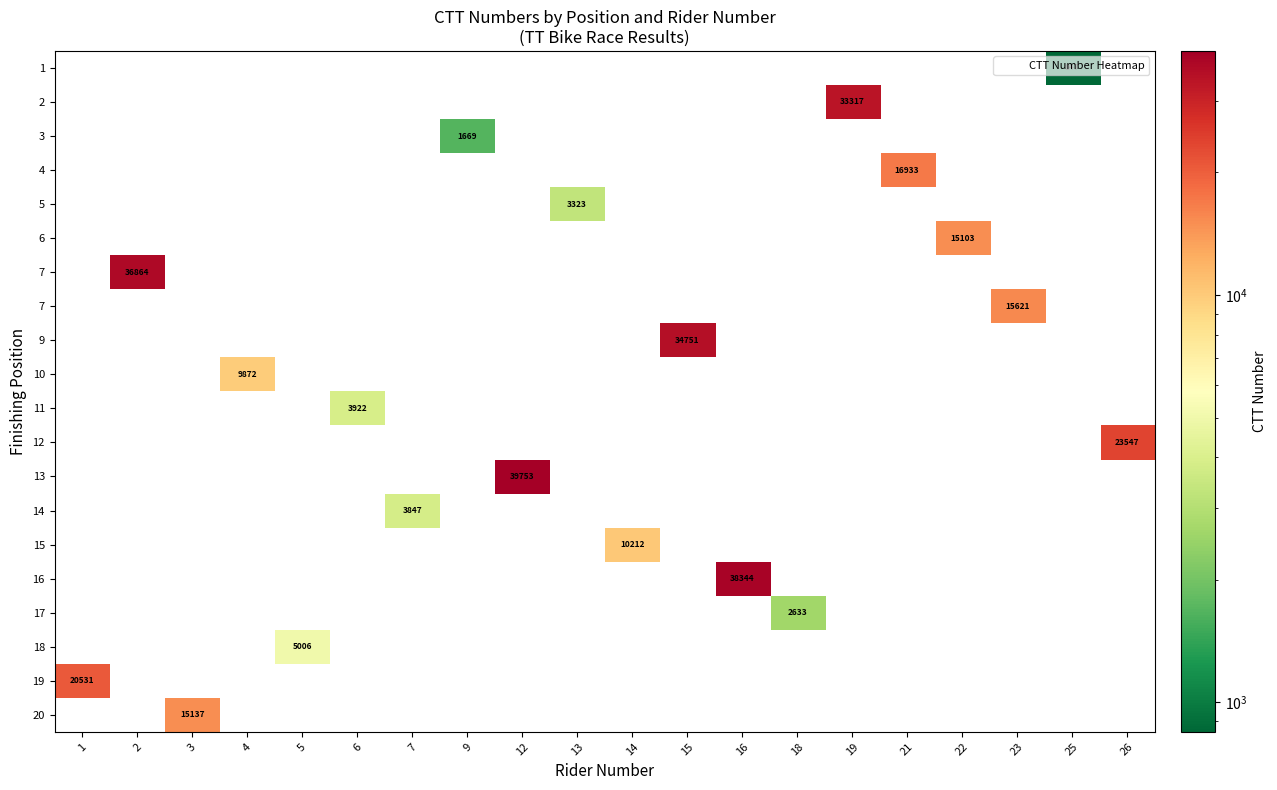

What is the smallest value displayed?

847.0